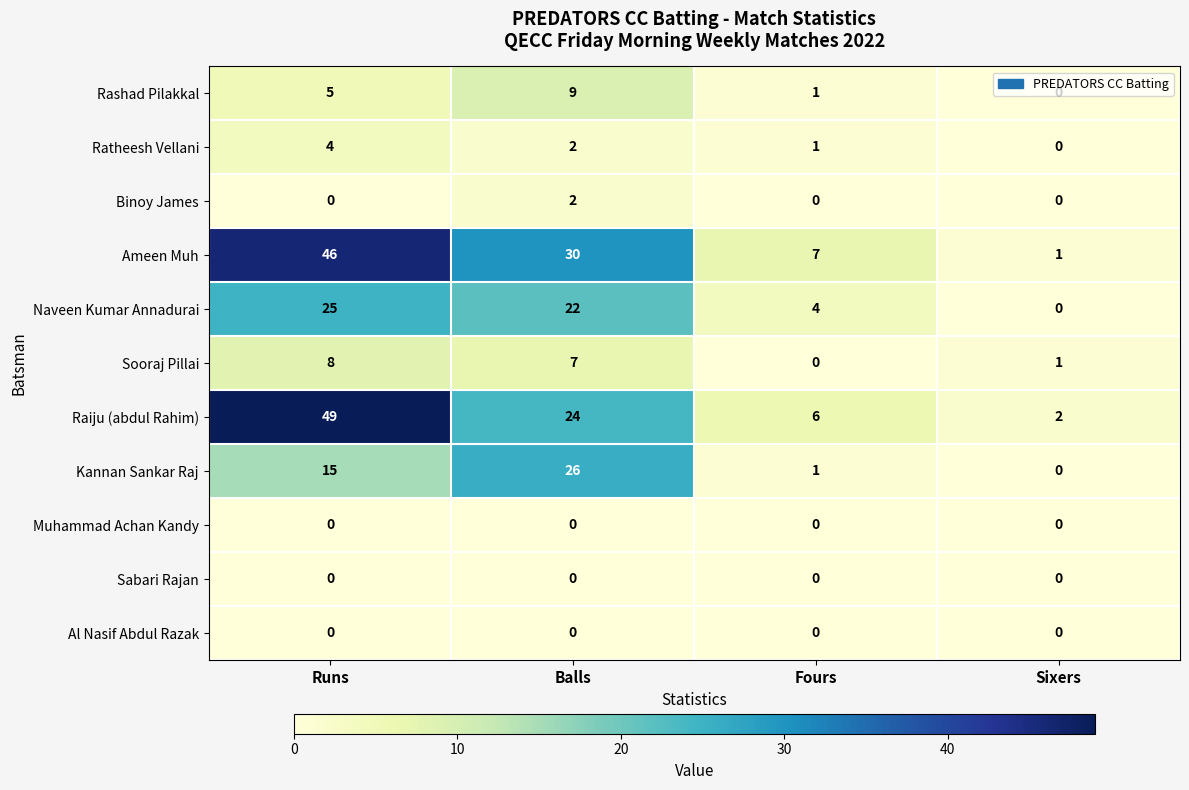

True or false: Naveen Kumar Annadurai has a value of 13 at Sixers.

False